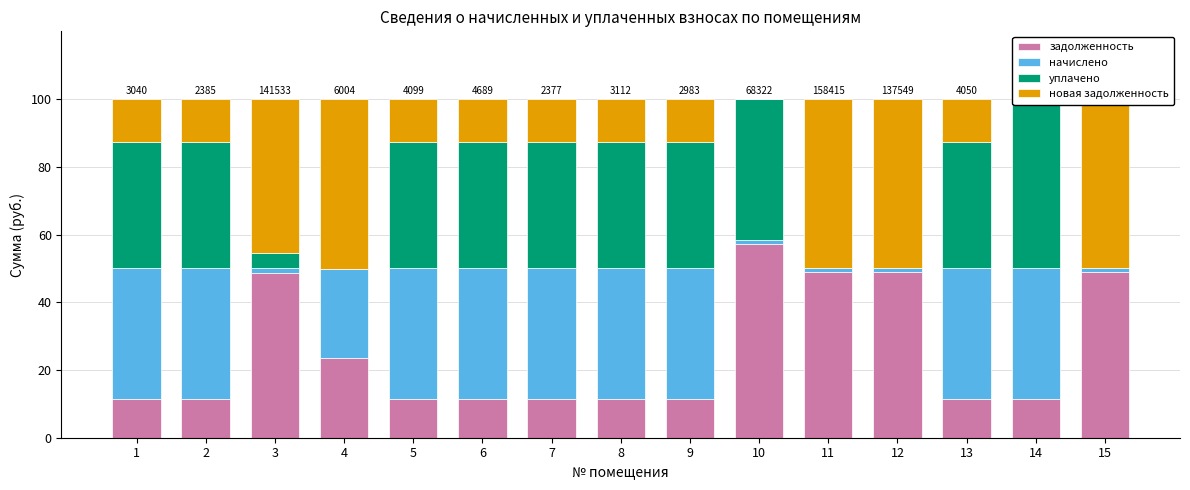

What is the difference between the maximum and minimum values in the начислено series?

37.3